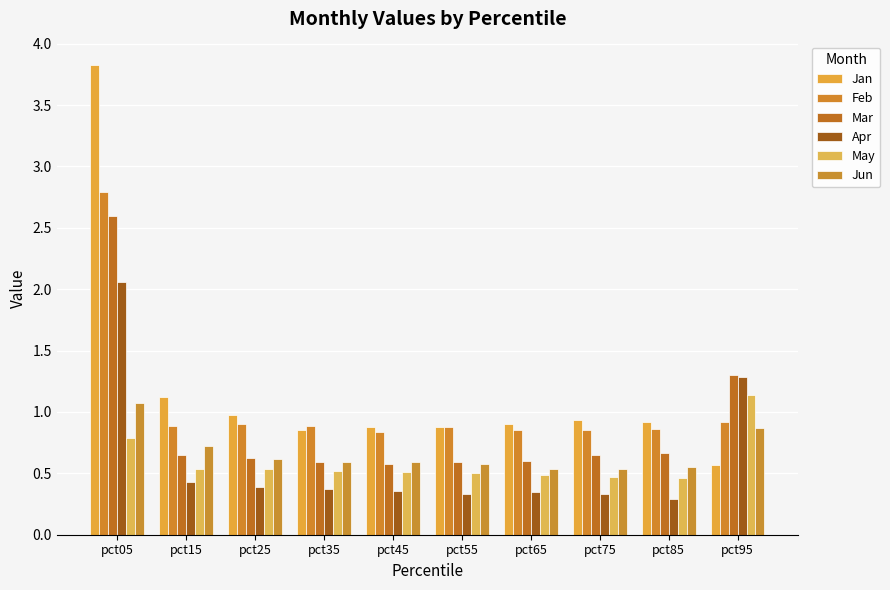

Is the value of Apr at pct75 greater than the value of Jan at pct55?

No